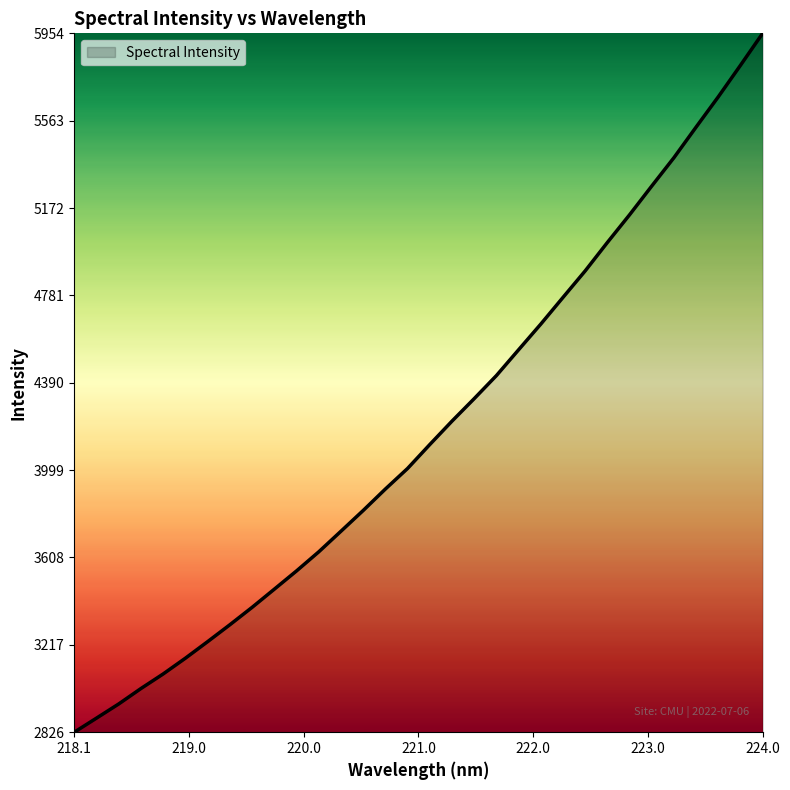

What is the smallest value displayed?

2826.1